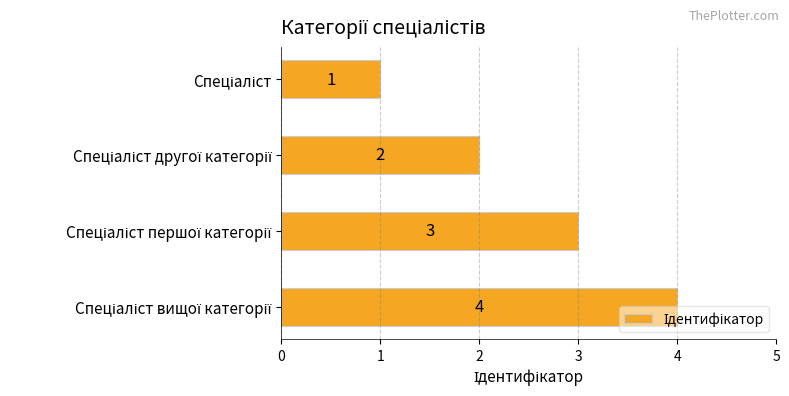

What is the greatest value displayed?

4